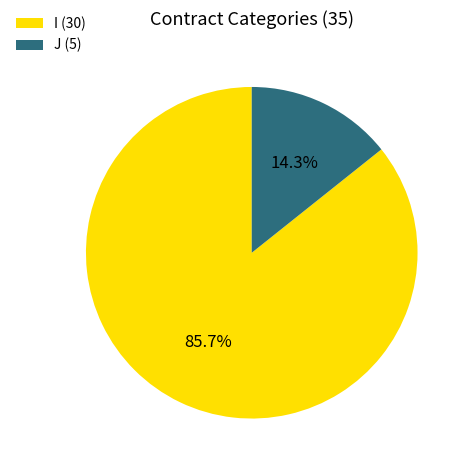

What percentage is the J slice, to the nearest percent?

14%